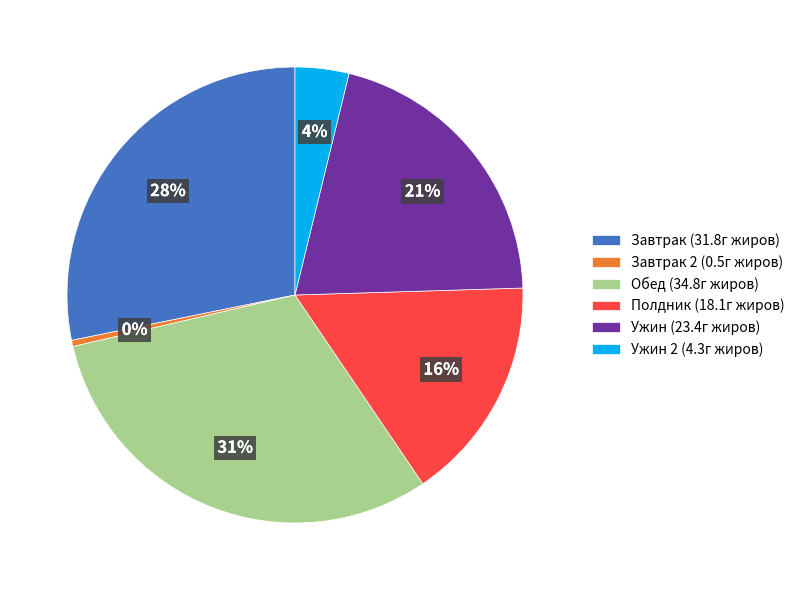

Is it true that Завтрак 2 (0.5г жиров) is 7% of the pie?

False